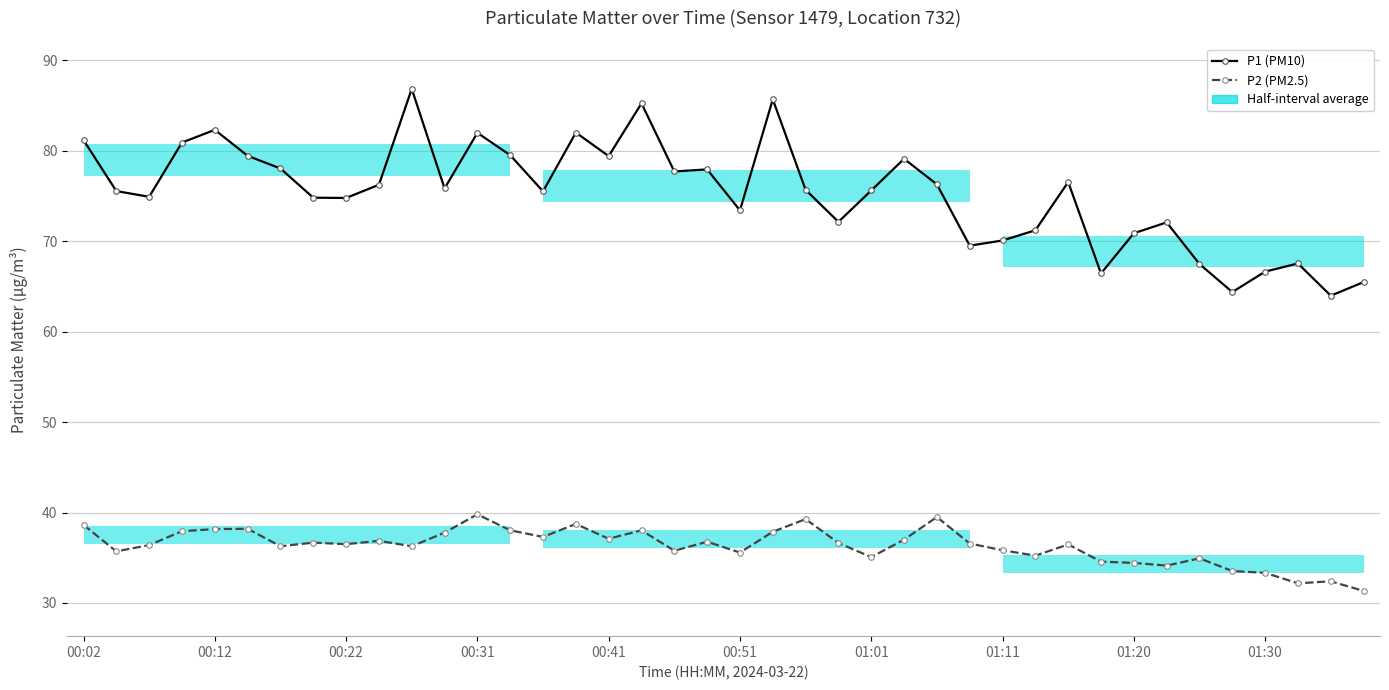

How many interior local valleys does the P2 (PM2.5) series have?

12